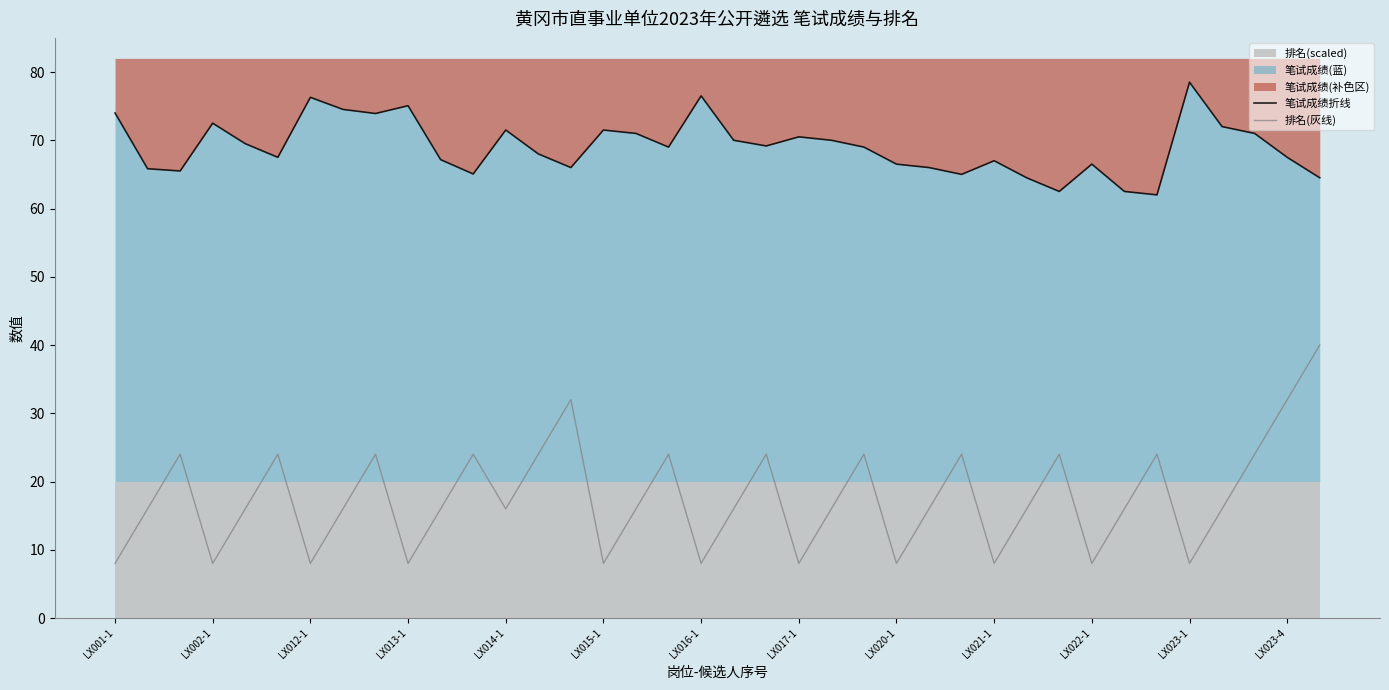

True or false: 笔试成绩折线 and 排名(灰线) intersect in this chart.

False